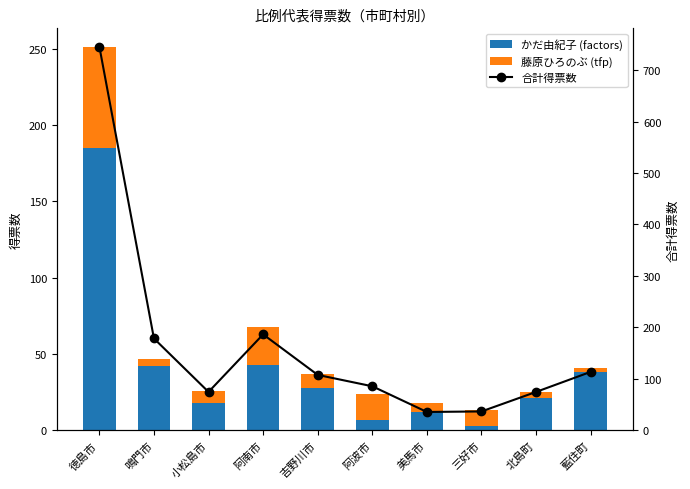

Is it true that 藤原ひろのぶ (tfp) equals 6.0 at 美馬市?

True